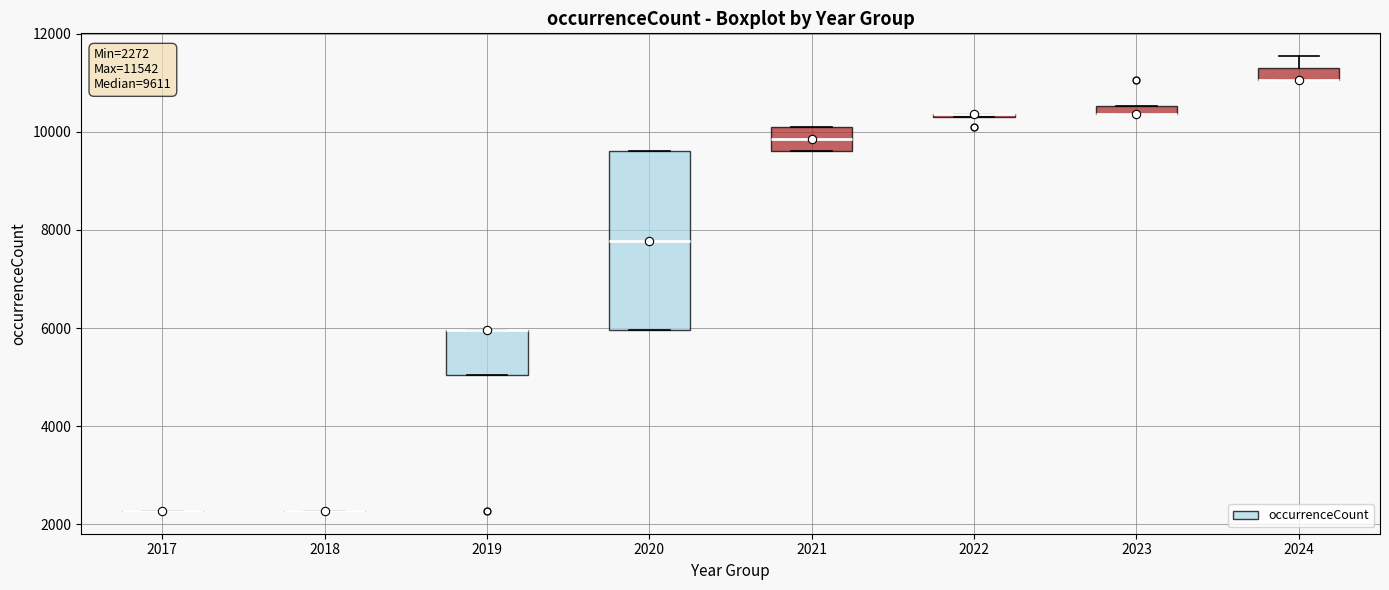

Comparing the boxes themselves (not the whiskers), which one is the tallest?

2020